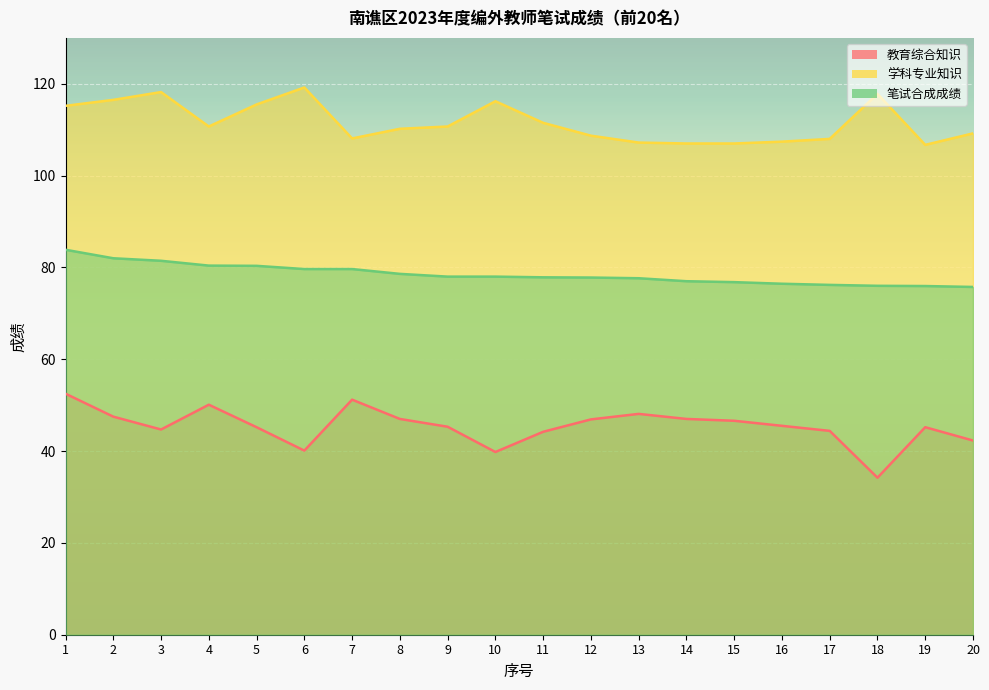

What is the total value across all series at 2?

246.0